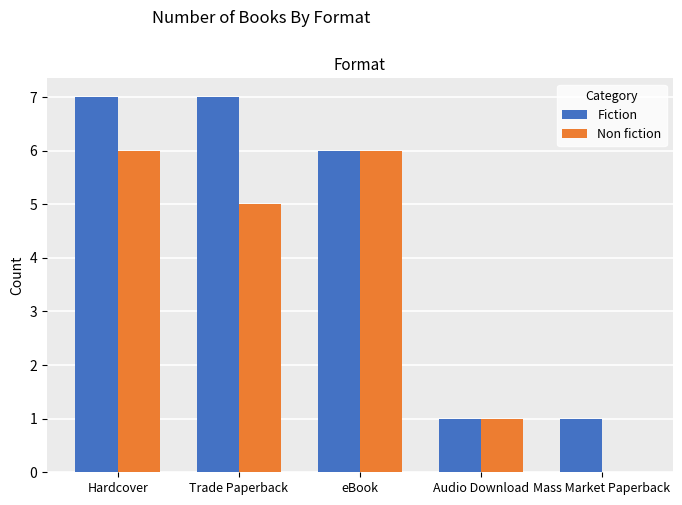

Is the value of Fiction at Trade Paperback greater than the value of Non fiction at Trade Paperback?

Yes